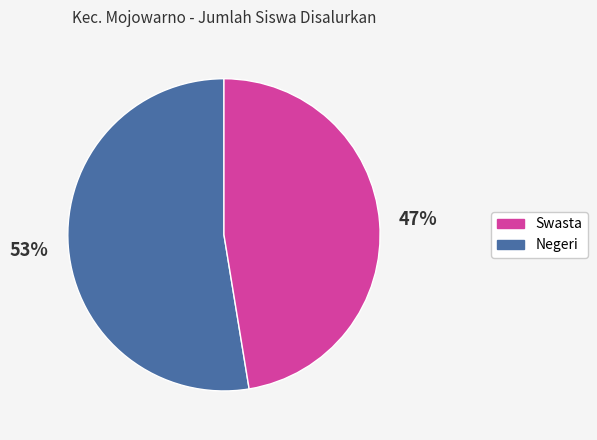

To the nearest percent, what is the average slice percentage?

50%